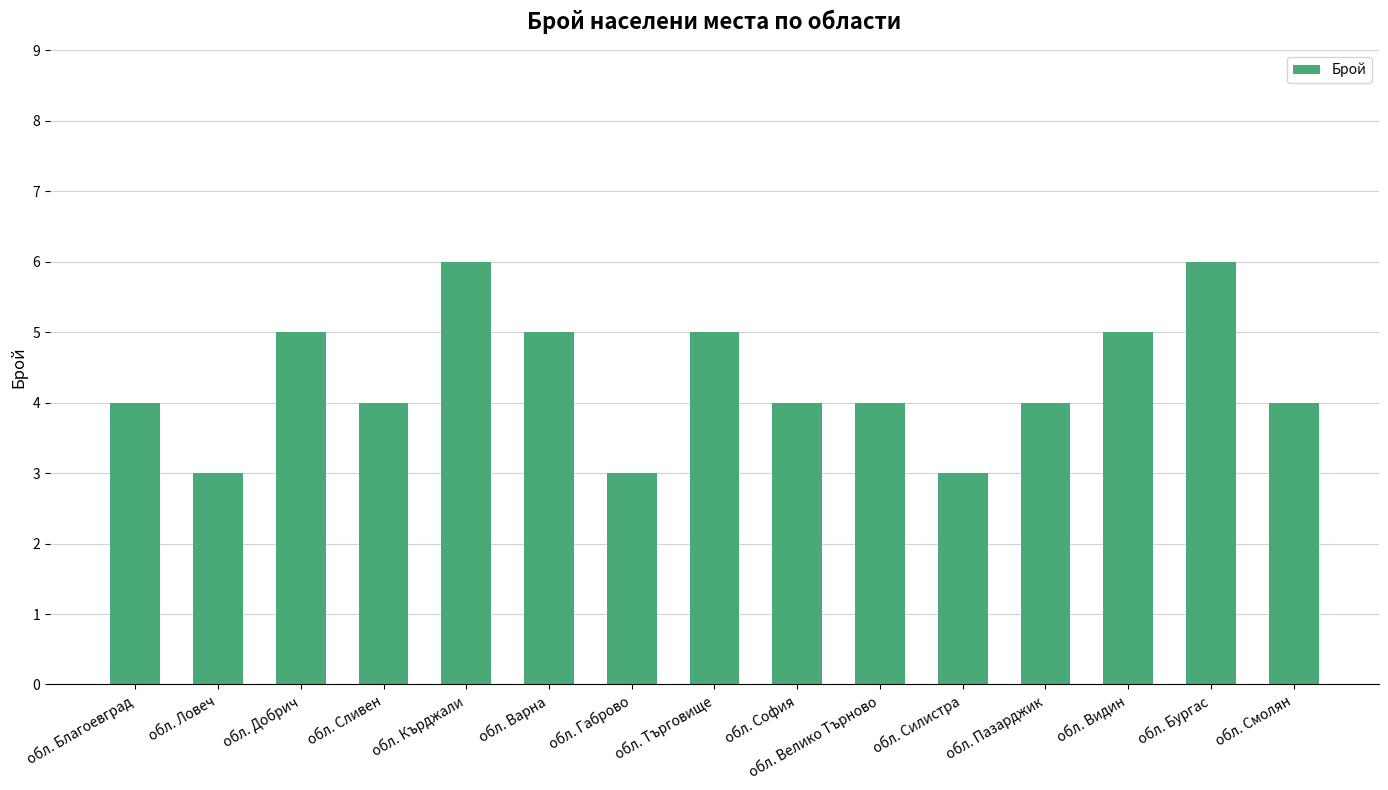

What is the approximate value at обл. Добрич?

5